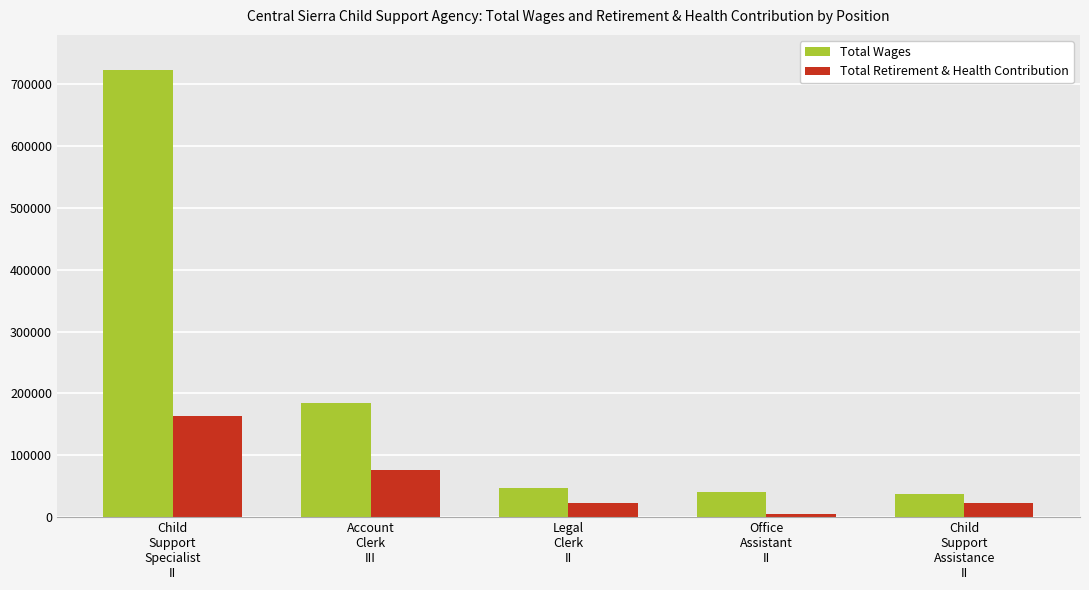

Which series has the largest range (max minus min)?

Total Wages